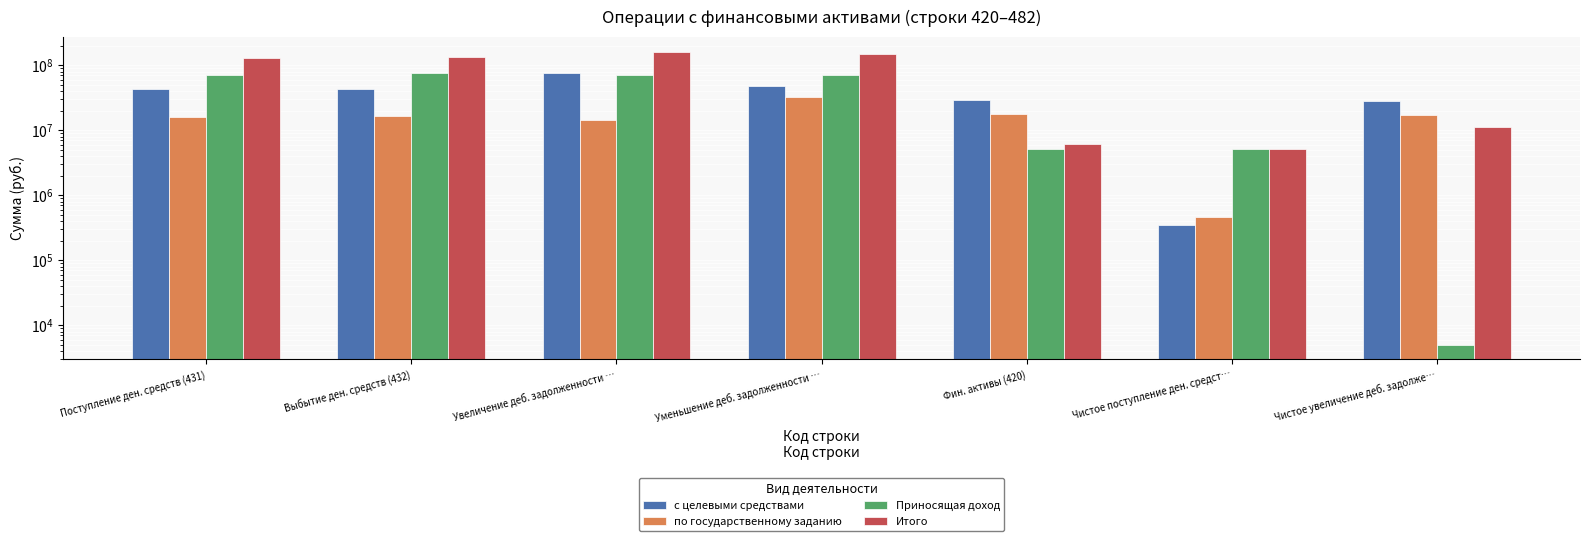

Reading left to right, what are all the values shown in this chart?

с целевыми средствами: 43277919.4	42928612.4	77149219.4	48452856.3	29045670.1	349307.0	28696363.1
по государственному заданию: 16115892.5	16576357.6	14660816.0	32035264.5	17834913.8	460465.2	17374448.6
Приносящая доход: 70787899.2	75920926.8	71001872.3	70996872.3	5128027.7	5133027.7	5000.0
Итого: 130181711.0	135425896.9	162811907.7	151484993.2	6082728.6	5244185.9	11326914.5